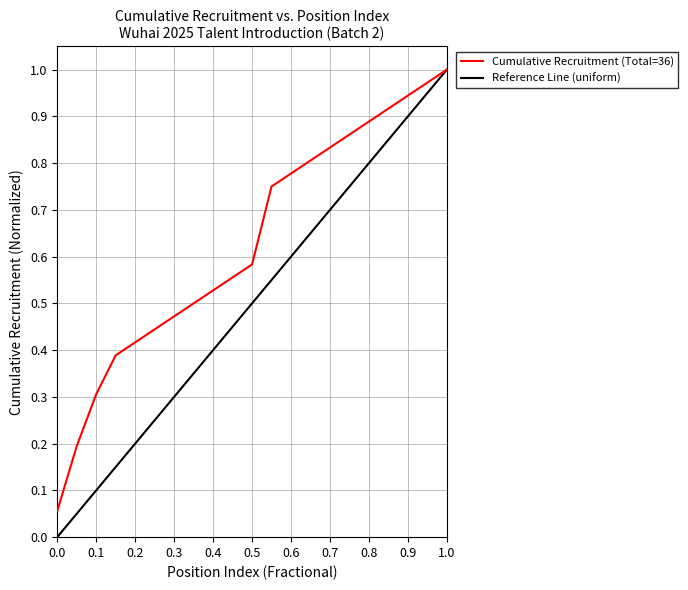

Which series has the largest total across all categories?

Cumulative Recruitment (Total=36)